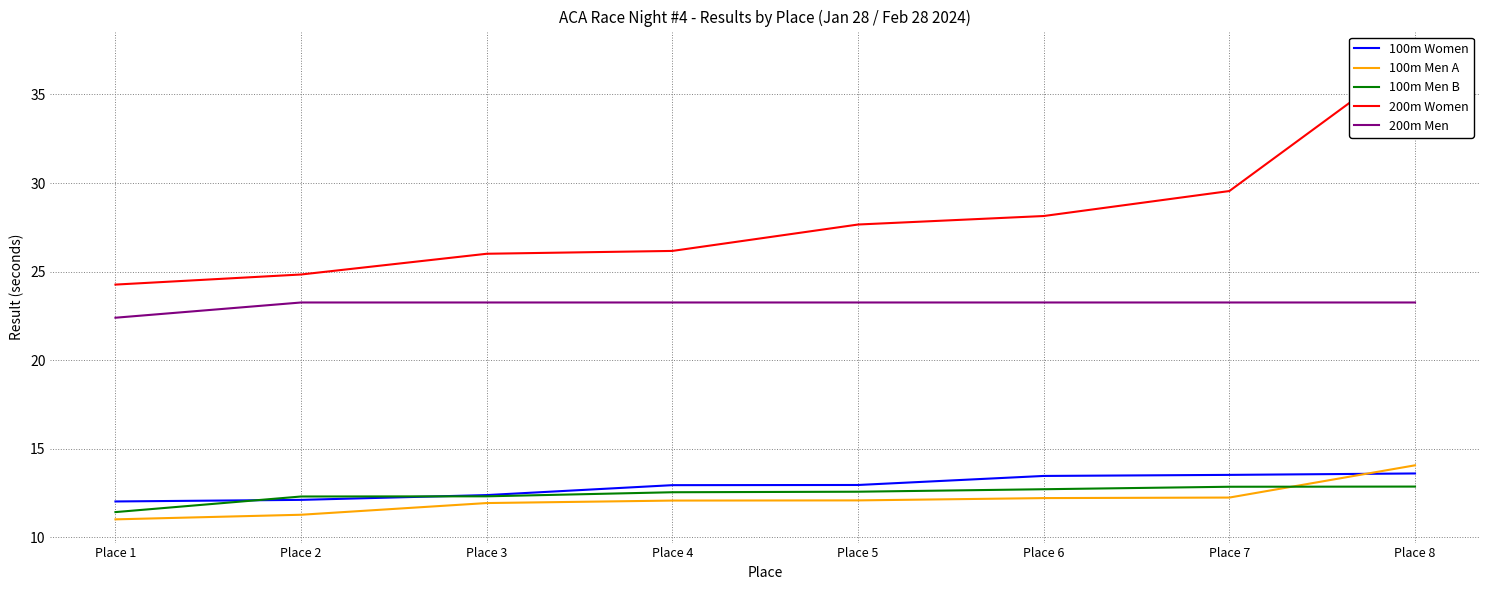

What is the total value across all series at Place 1?

81.1